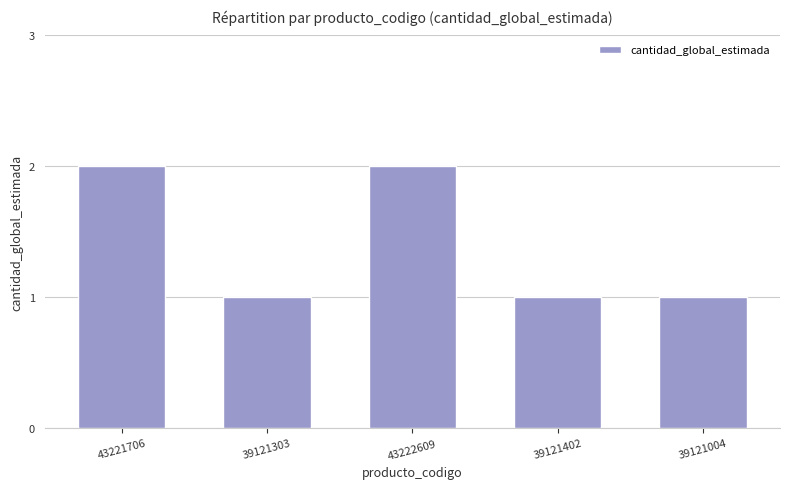

What is the average value?

1